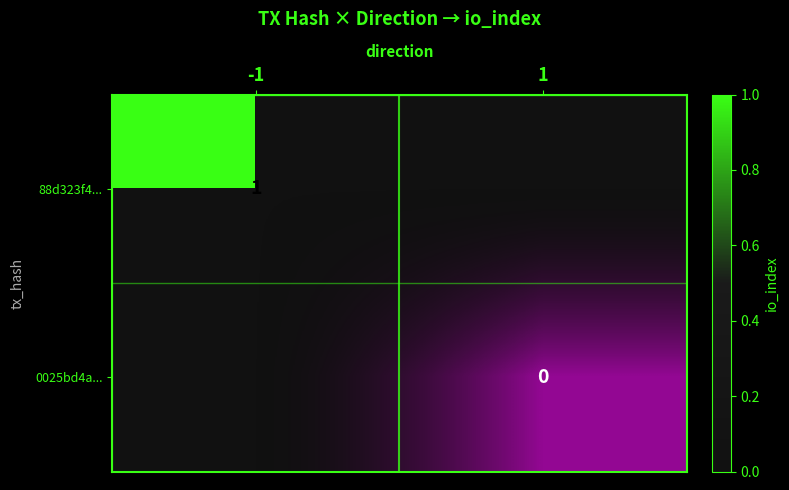

Is it true that 88d323f4... equals 1 at -1?

True